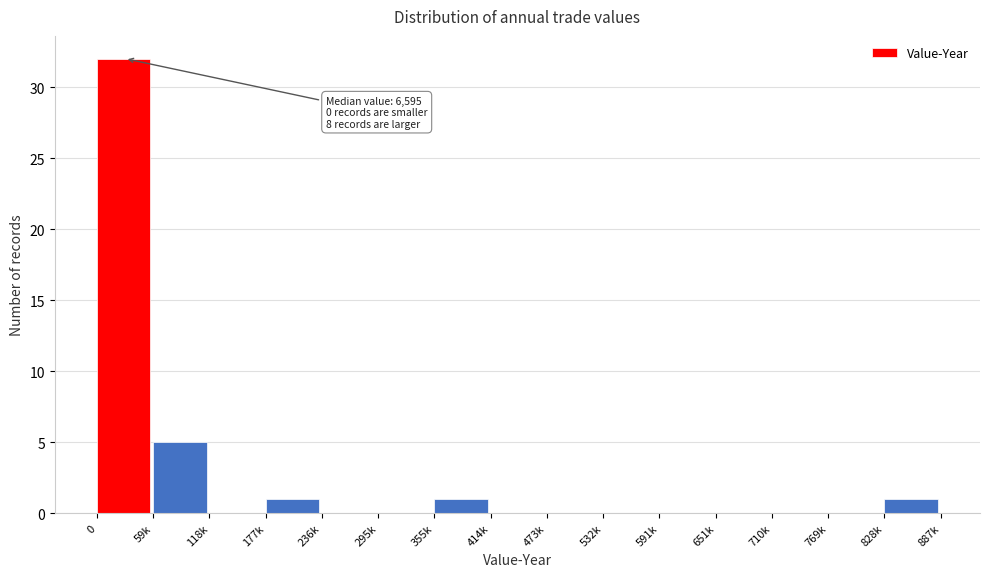

Reading left to right, list all the values displayed in this chart.

0=32	59k=5	118k=0	177k=1	236k=0	295k=0	355k=1	414k=0	473k=0	532k=0	591k=0	651k=0	710k=0	769k=0	828k=1